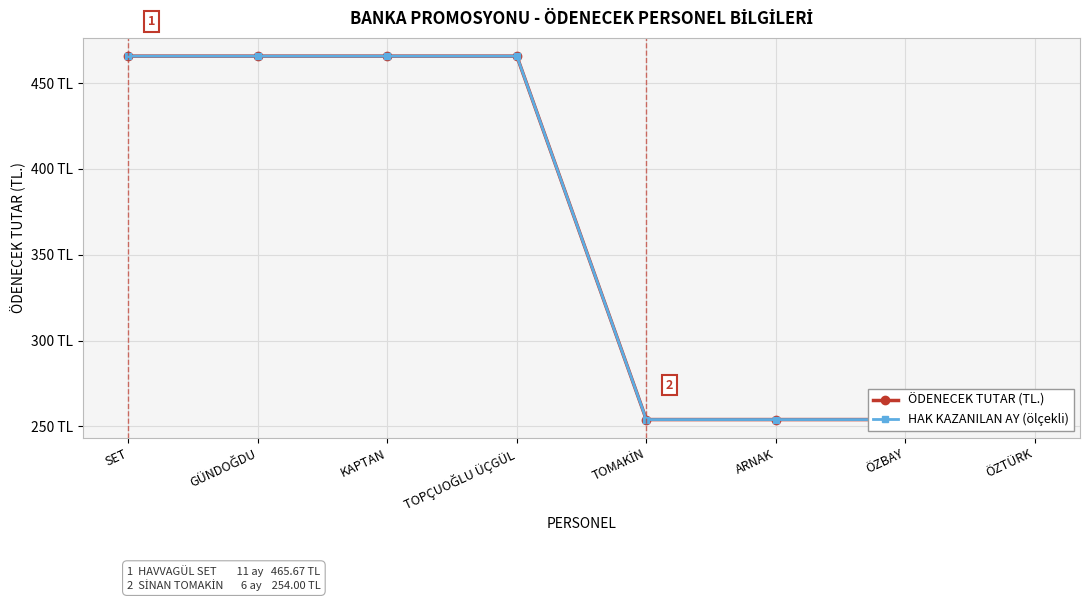

Between ARNAK and GÜNDOĞDU, which is larger?

GÜNDOĞDU